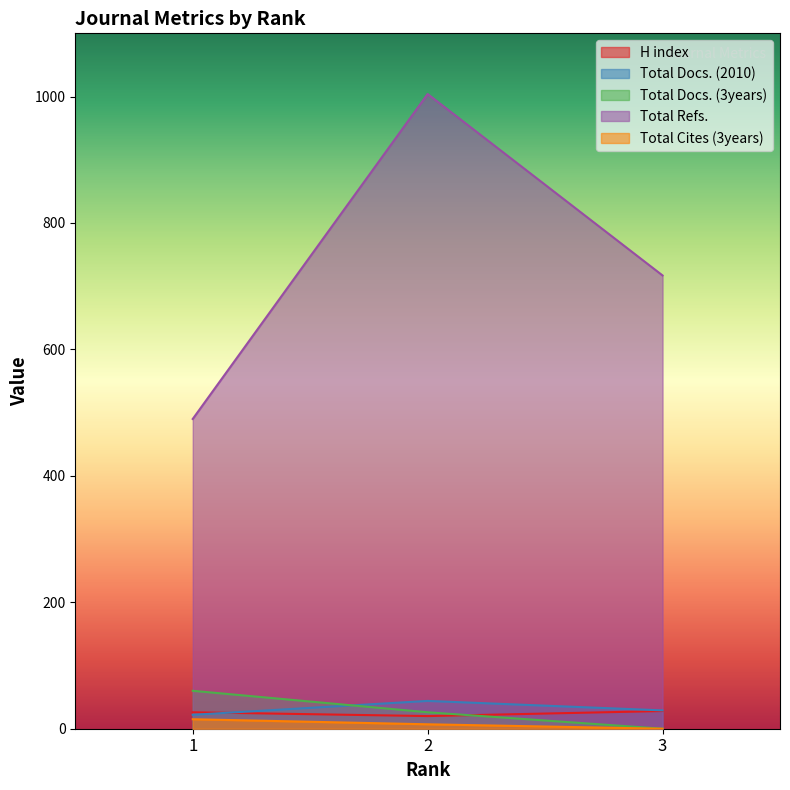

Where is Total Docs. (2010) nearest to the value 33?

3